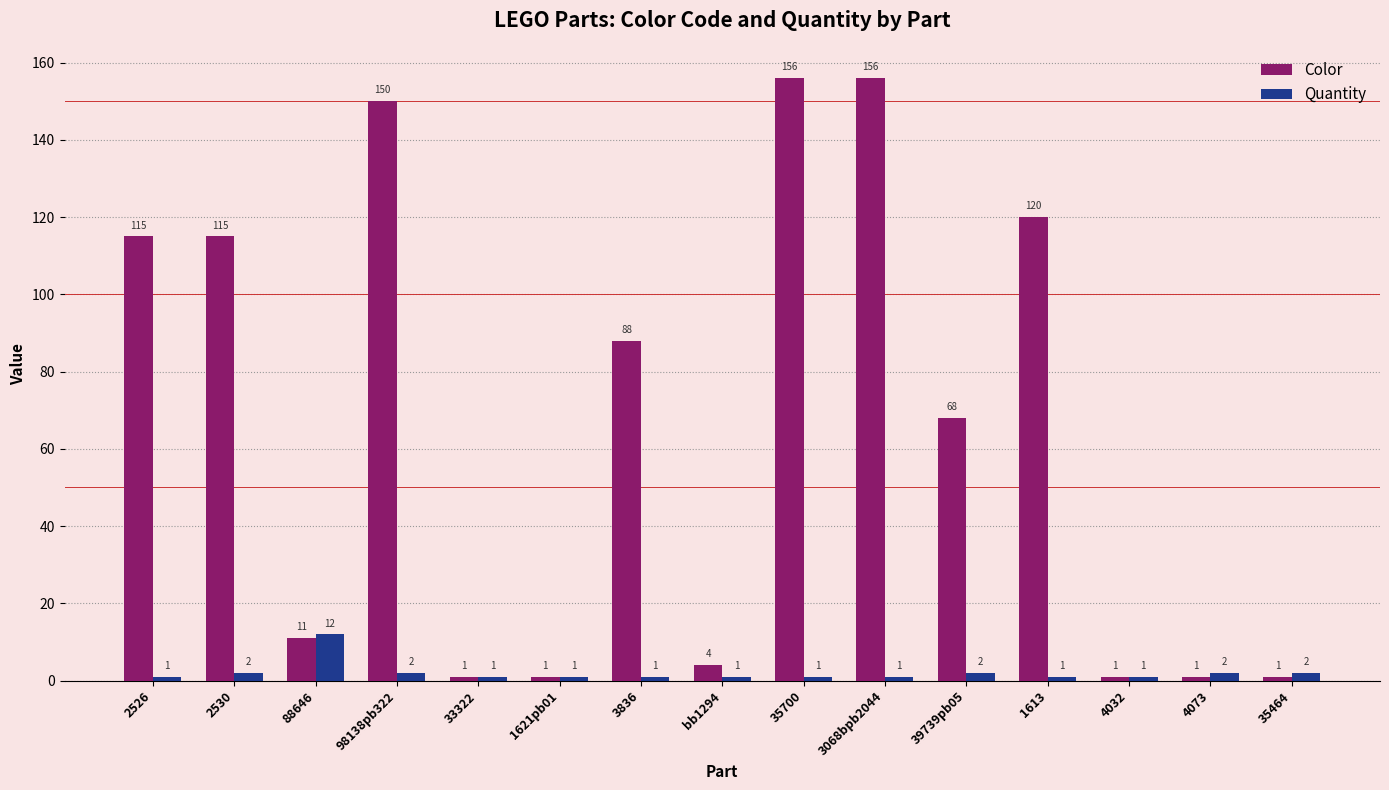

Reading right to left, what are all the values shown in this chart?

Color: 1	1	1	120	68	156	156	4	88	1	1	150	11	115	115
Quantity: 2	2	1	1	2	1	1	1	1	1	1	2	12	2	1